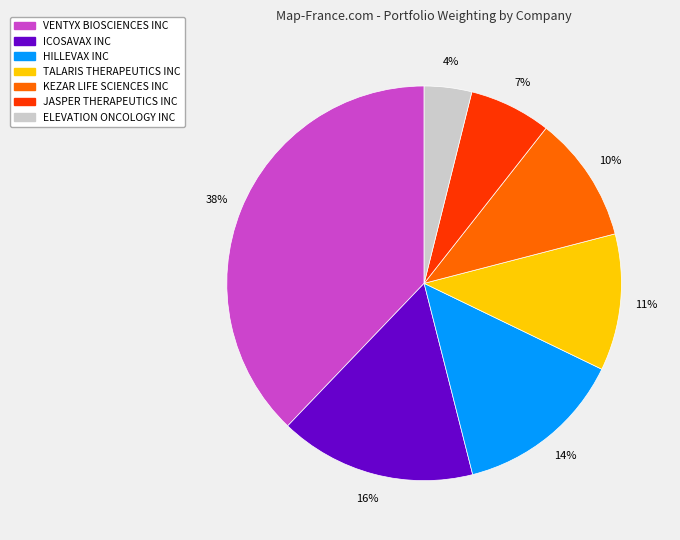

To the nearest percent, what percentage of the pie is VENTYX BIOSCIENCES INC?

38%